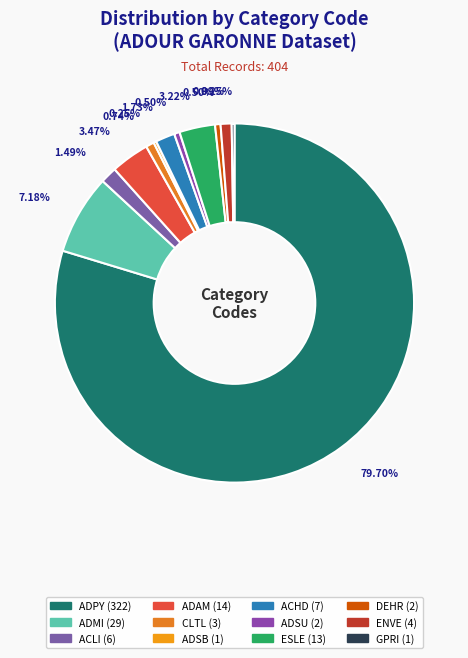

The ADSB slice represents 0% of the pie. True or false?

True